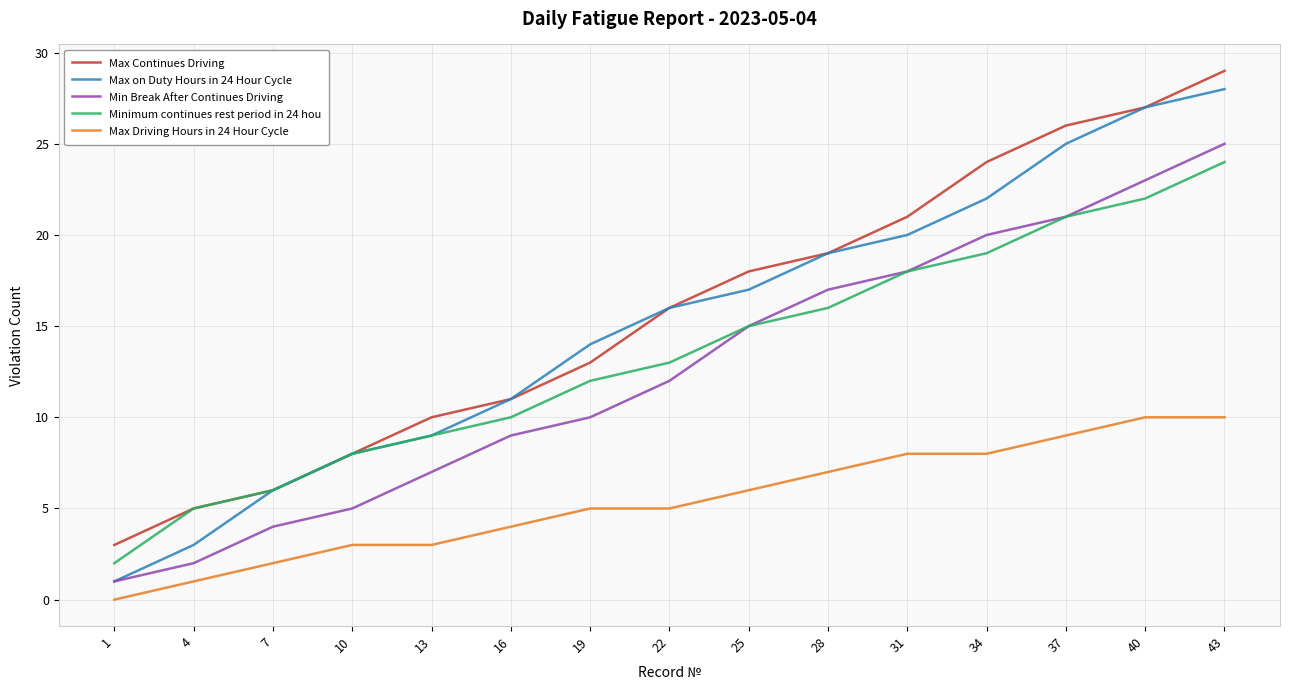

True or false: Max Continues Driving and Max Driving Hours in 24 Hour Cycle cross at least once.

False